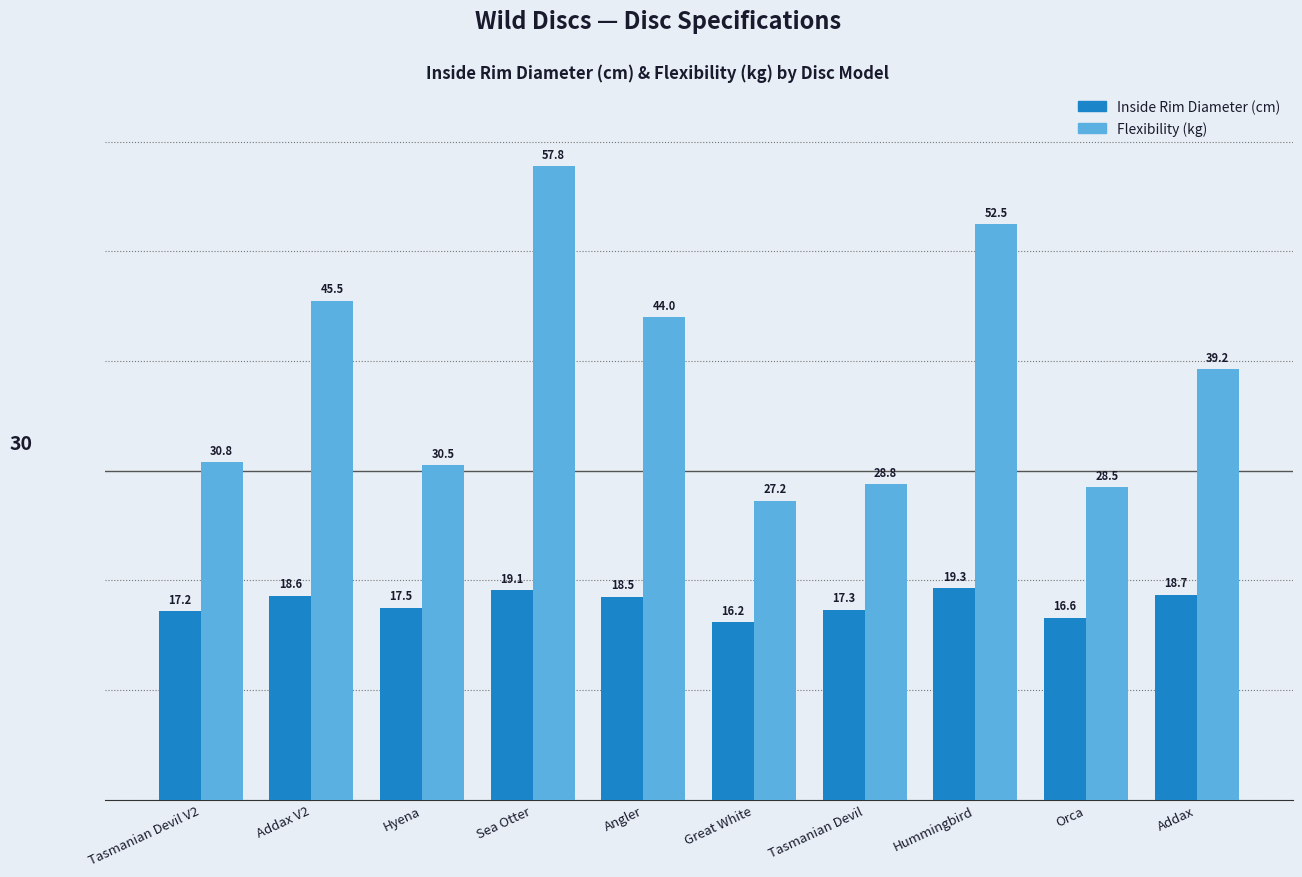

How many bars are there in each group?

2